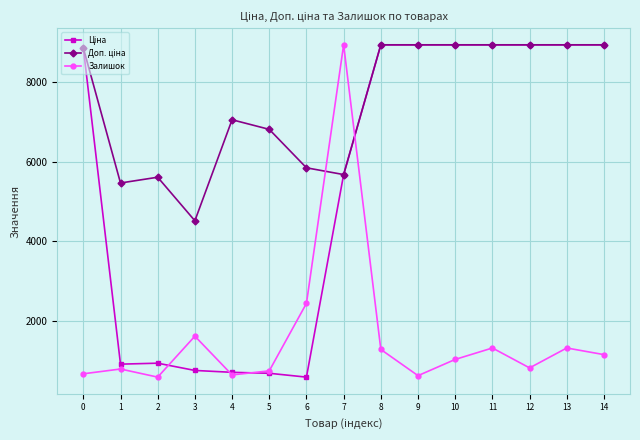

Is this an area chart (filled region under the line)?

No